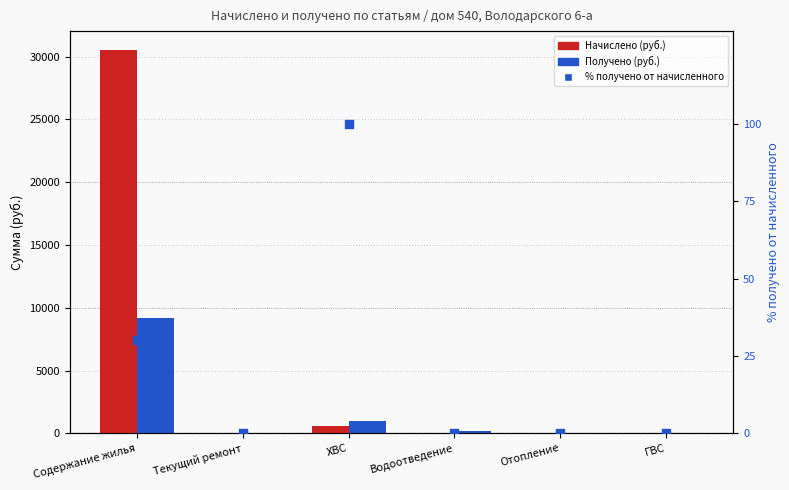

What are all the series names shown in the legend?

Начислено (руб.), Получено (руб.), % получено от начисленного